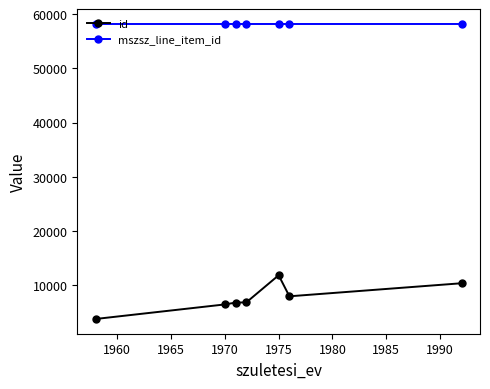

What is the minimum value for mszsz_line_item_id?

58201.0